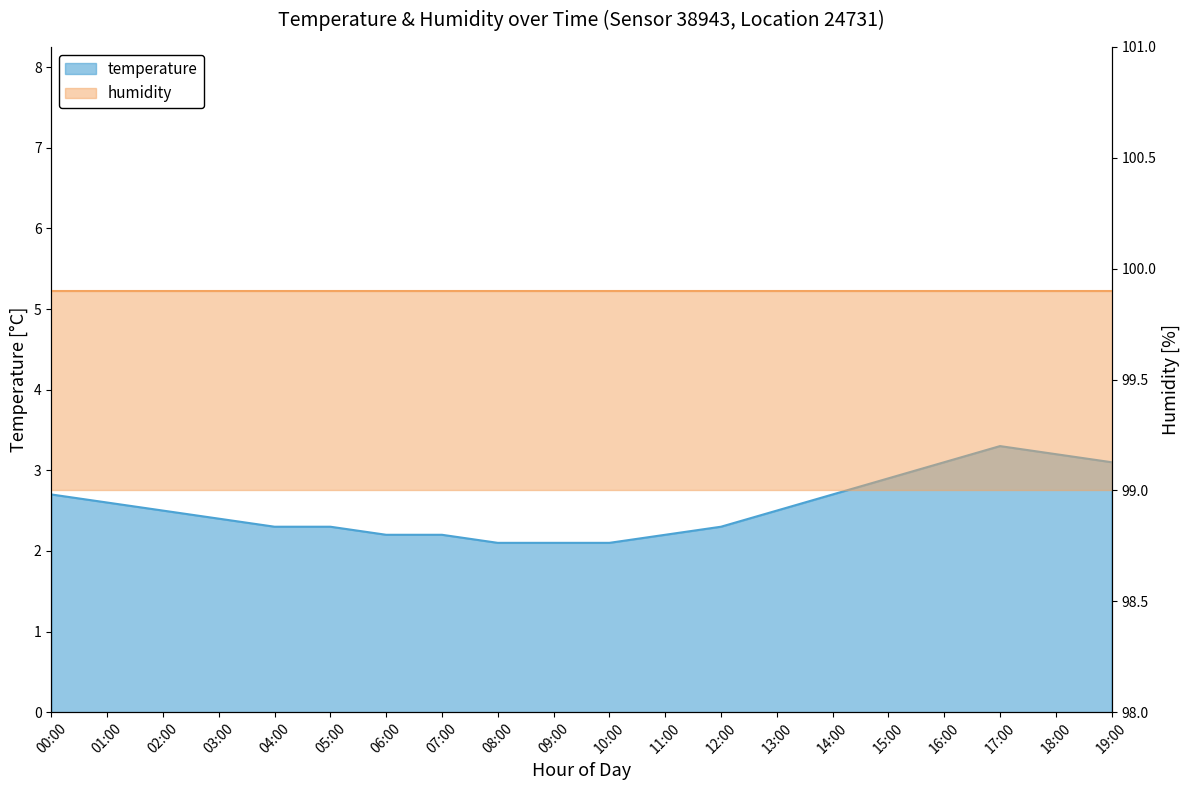

At which category does the chart reach its peak across all series?

17:00